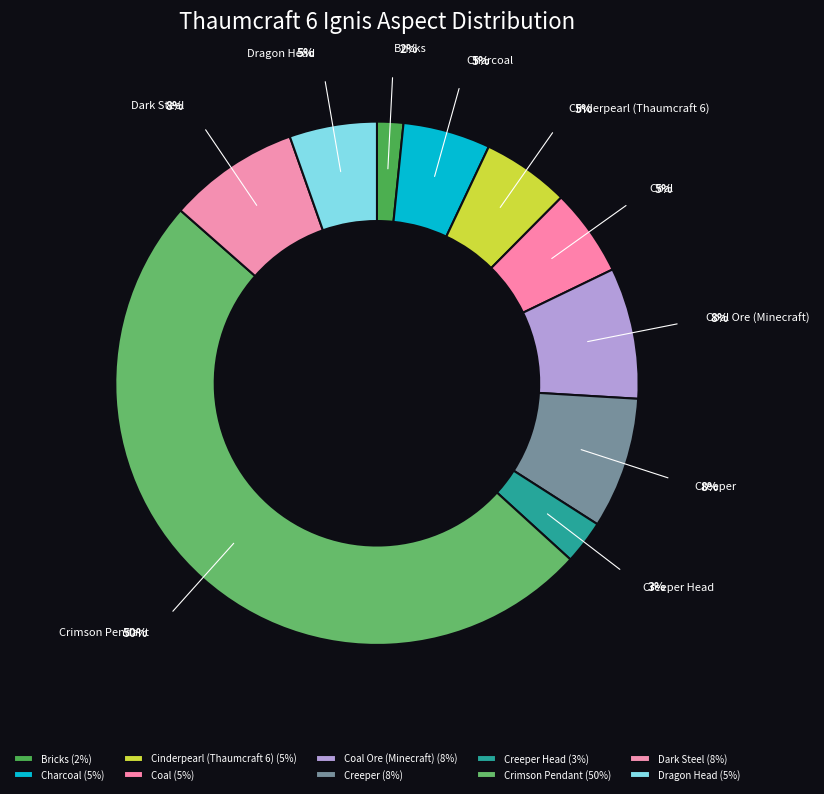

Does Creeper Head account for over 50% of the chart?

No